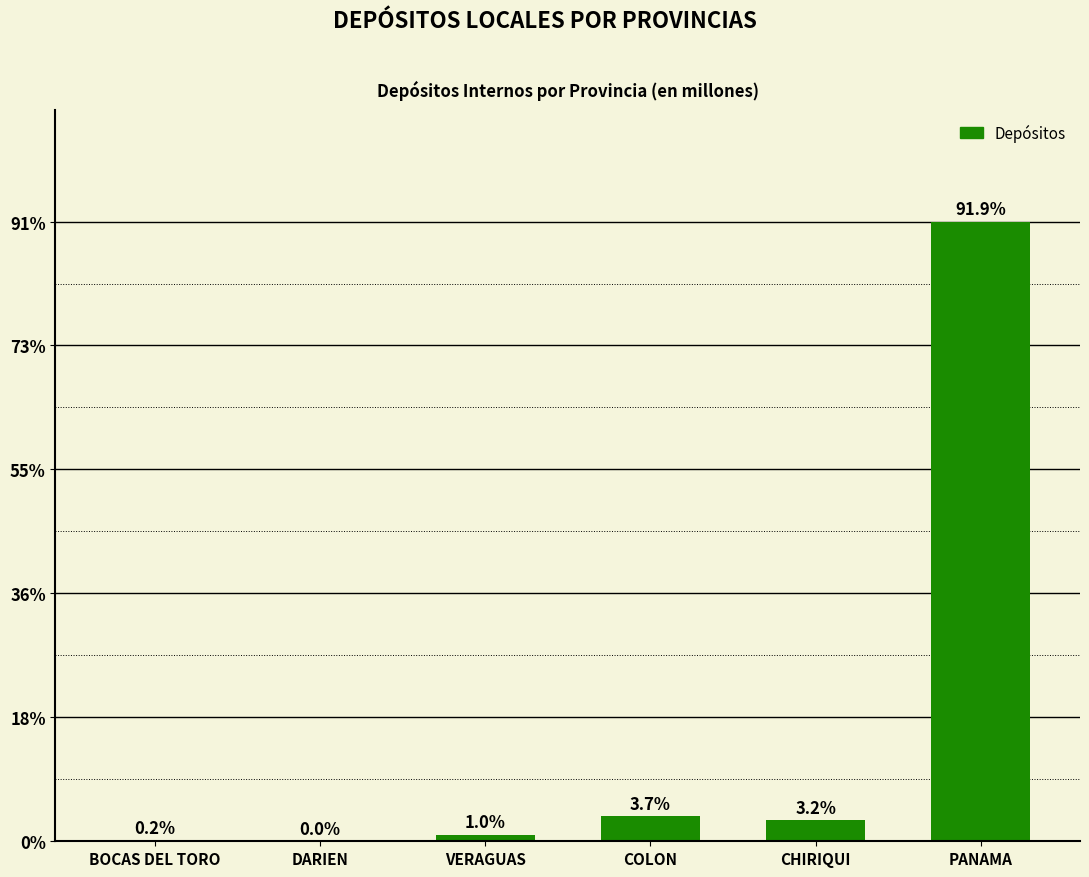

Are the bars horizontal?

No